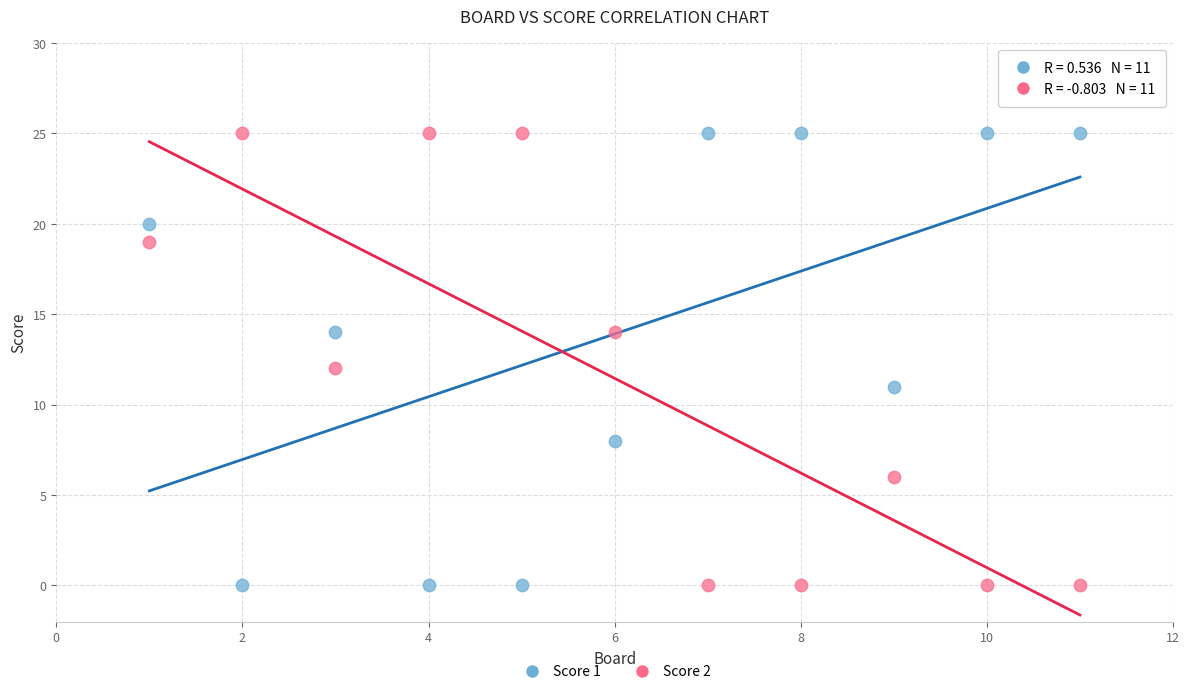

What is the X range (max minus min) for the scatter plot?

10